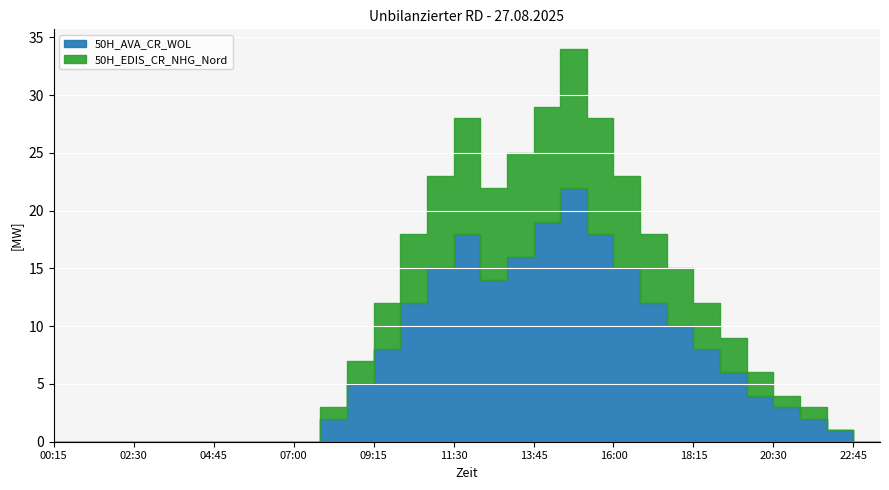

Is the value of 50H_AVA_CR_WOL at 13:45 greater than the value of 50H_EDIS_CR_NHG_Nord at 09:15?

Yes